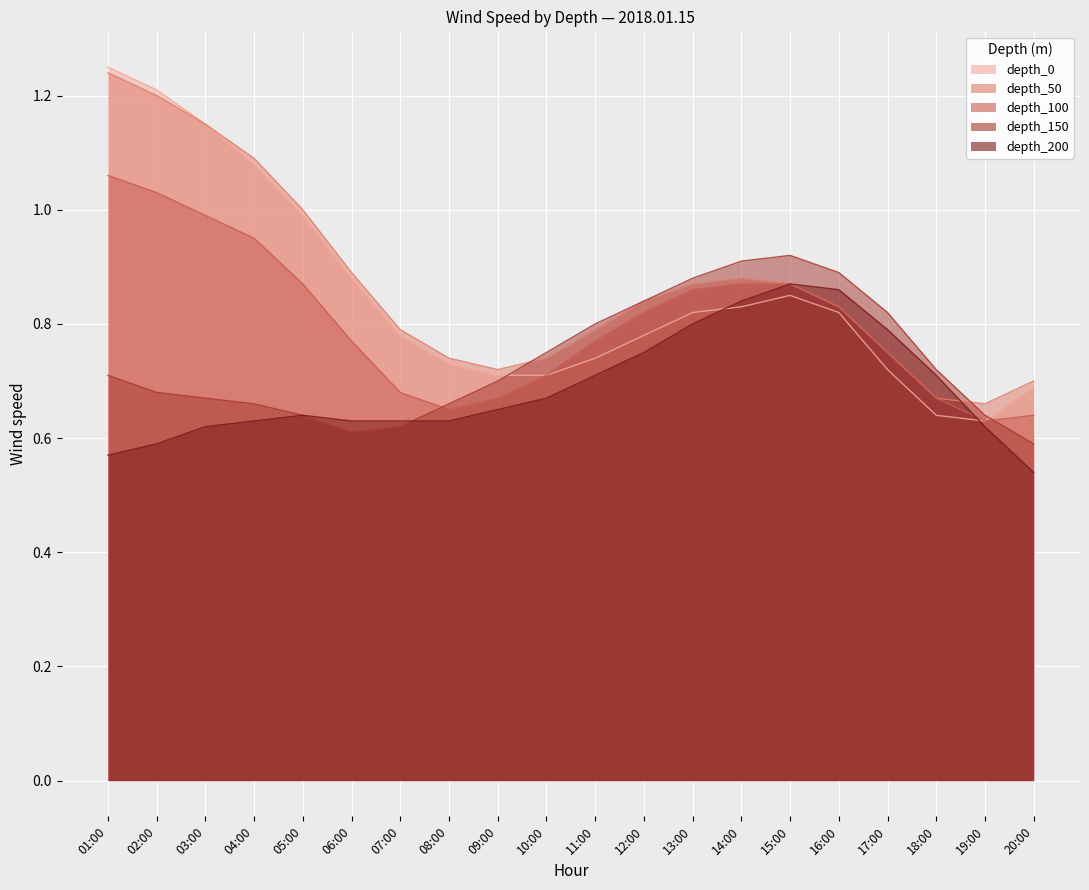

How many depth_200 values are between 0 and 1?

20